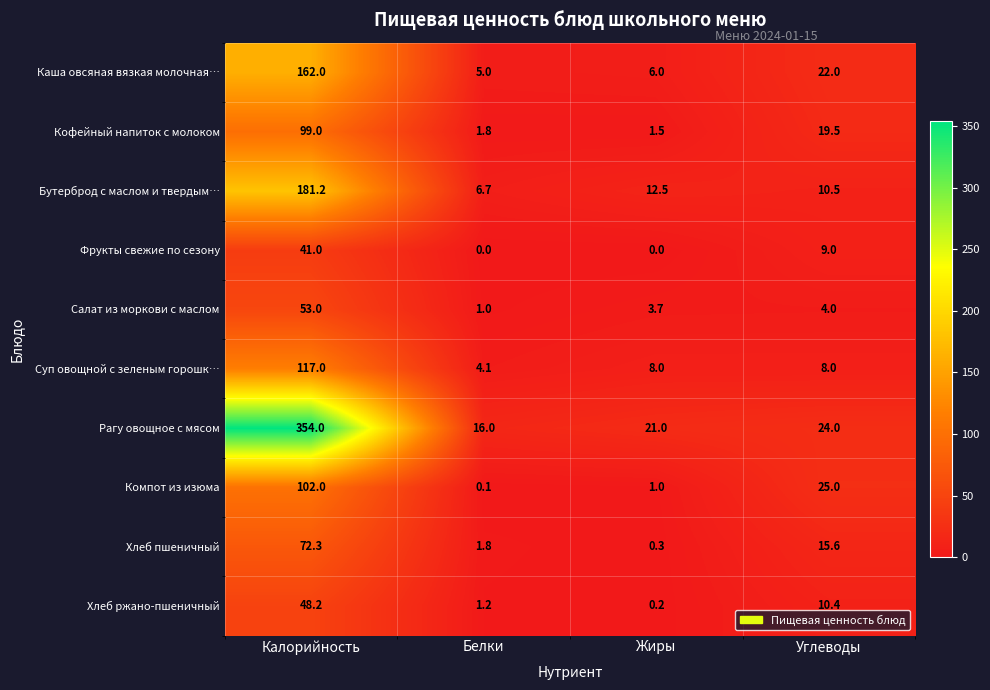

True or false: Кофейный напиток с молоком has a value of 19.5 at Углеводы.

True